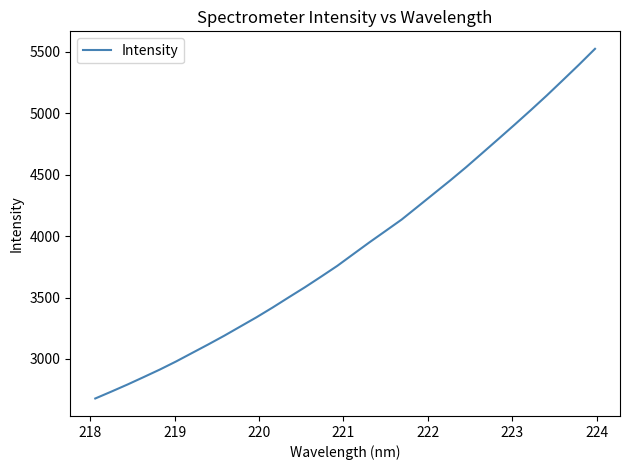

What is the minimum value shown in the chart?

2678.3